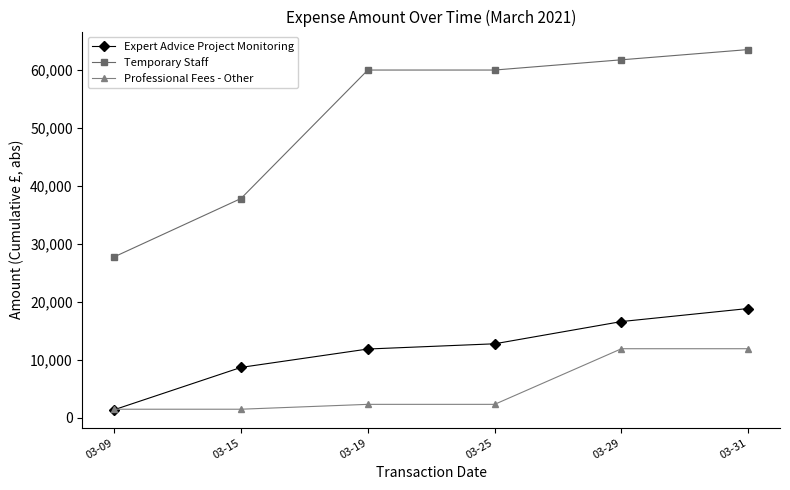

What is the difference between the Professional Fees - Other values at 03-25 and 03-29?

9590.0